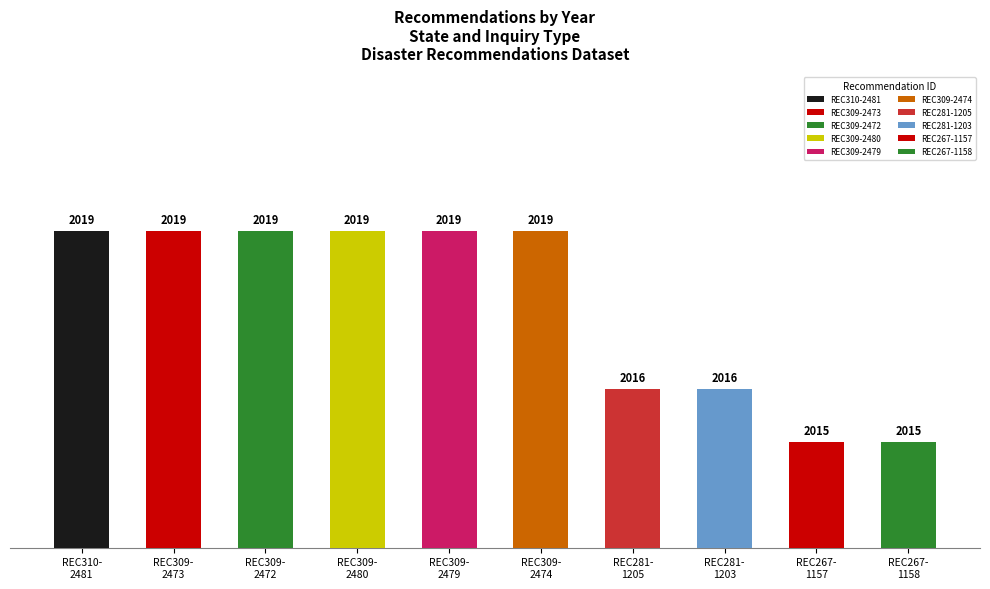

How many values are between 2016 and 2019?

8